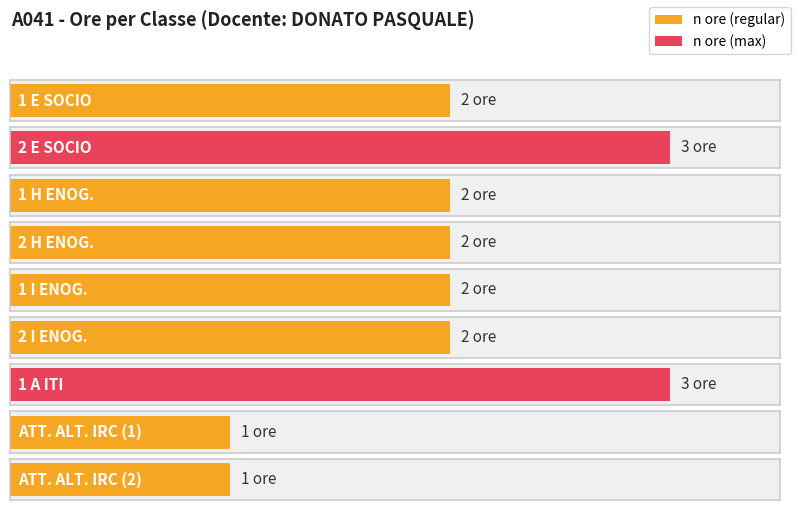

Are the bars horizontal?

Yes